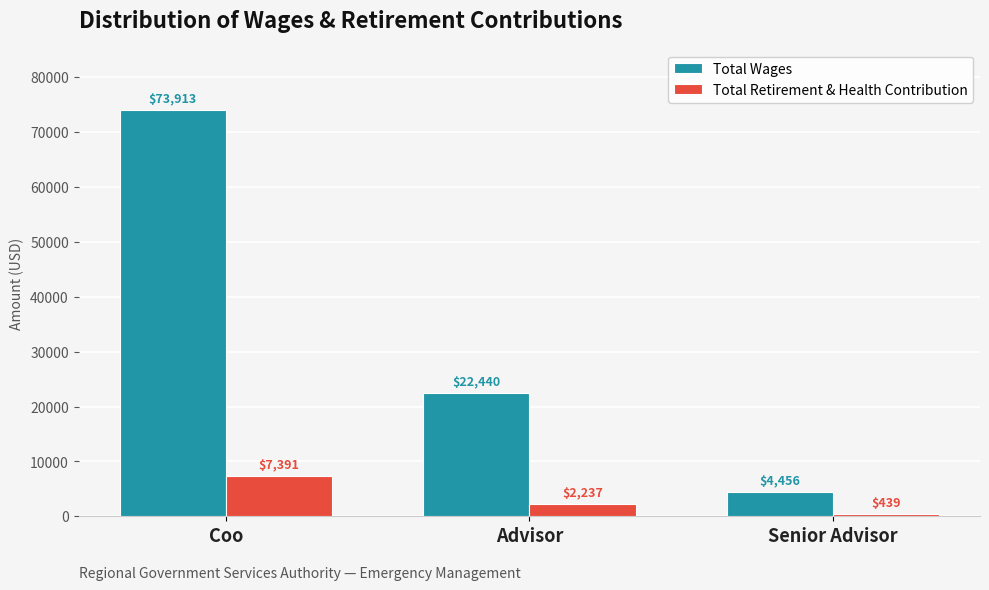

Which series changed the most between Coo and Senior Advisor?

Total Wages